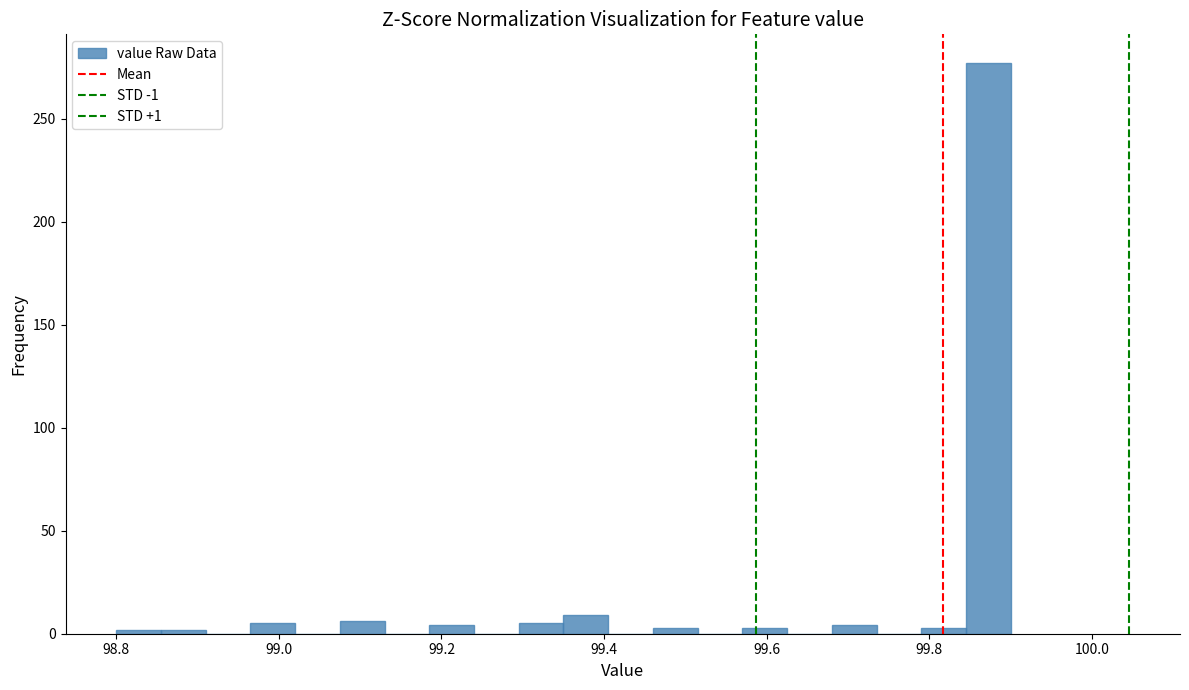

Around what value on the x-axis is the tallest bar? Give the approximate position of its centre, as read against the axis.

99.88